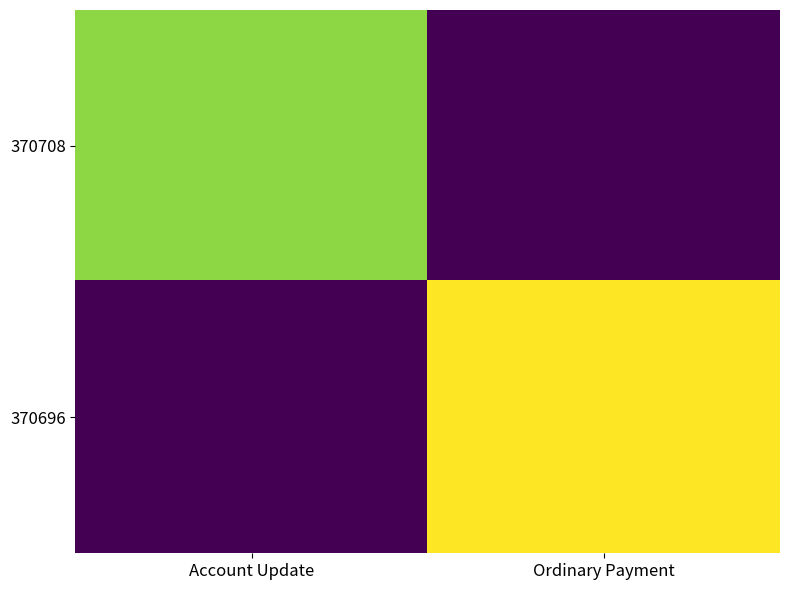

What is the total value across all series at Ordinary Payment?

16143196511052746752